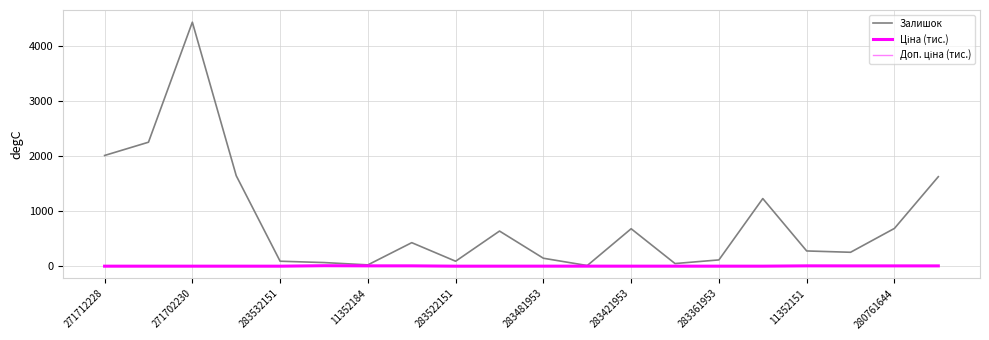

What is the smallest value displayed?

0.4